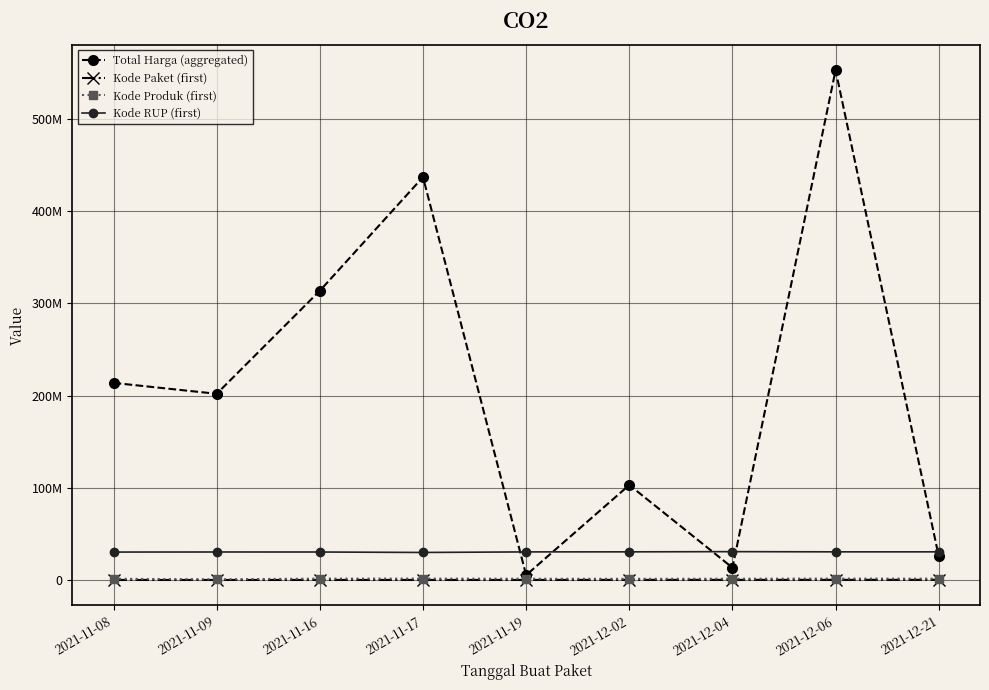

The value of Kode RUP (first) at 2021-11-17 is 29861638. True or false?

True